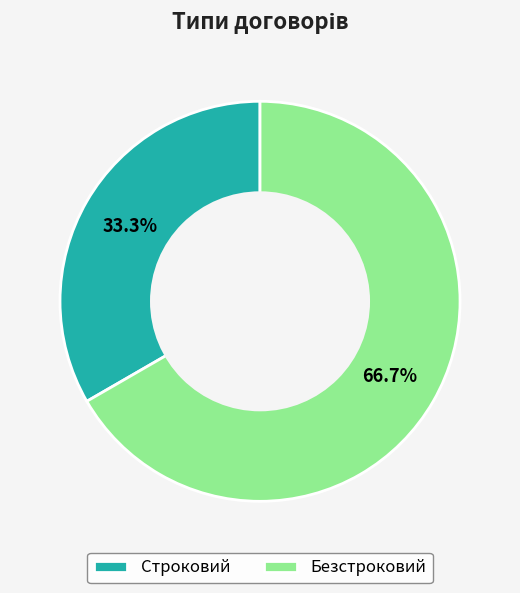

True or false: Строковий accounts for 33% of the total.

True